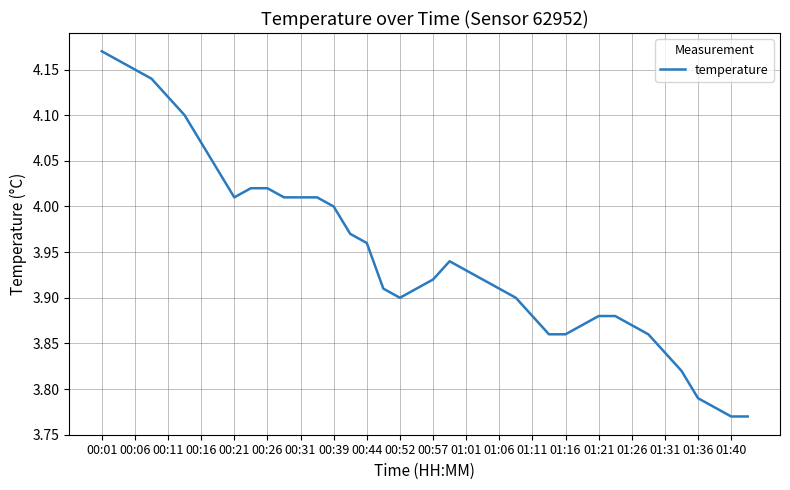

Does the chart display data point markers on the line(s)?

No